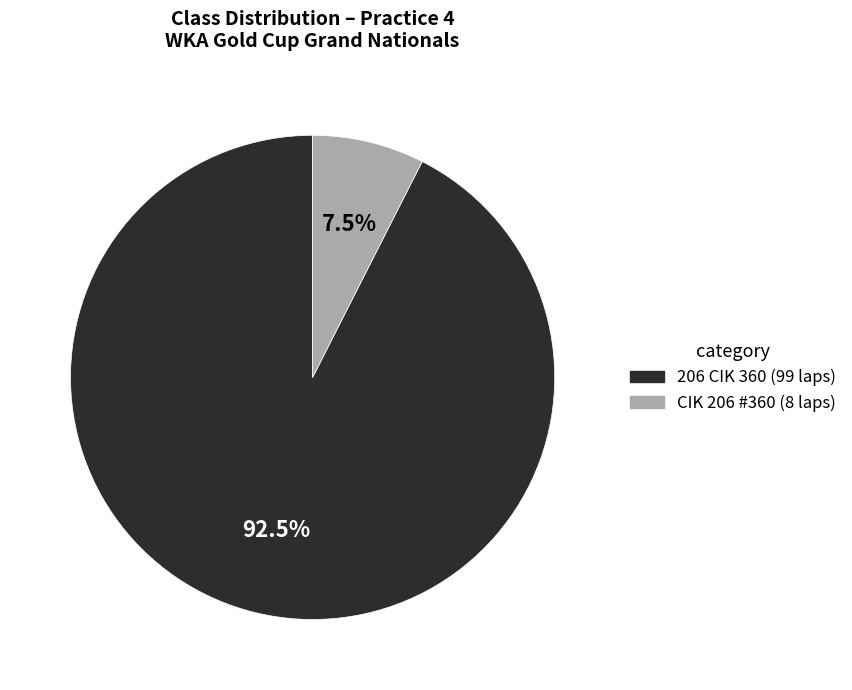

Which category accounts for the majority?

206 CIK 360